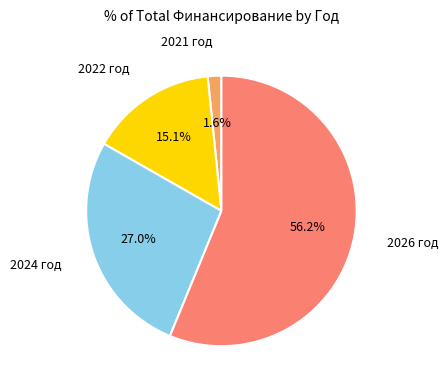

To the nearest percent, what is the combined percentage of 2026 год and 2022 год?

71%